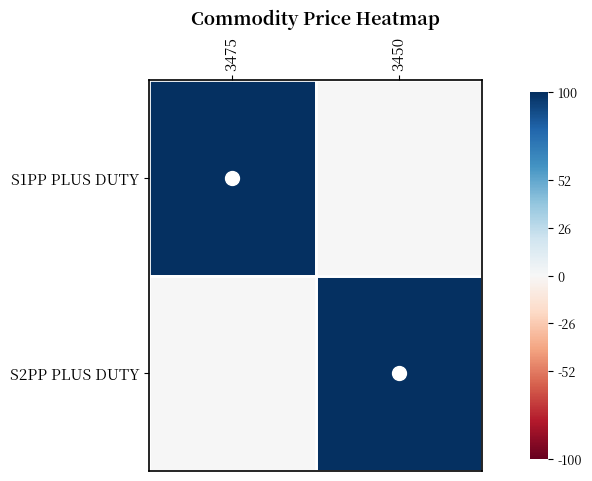

How many distinct data groups are displayed?

2